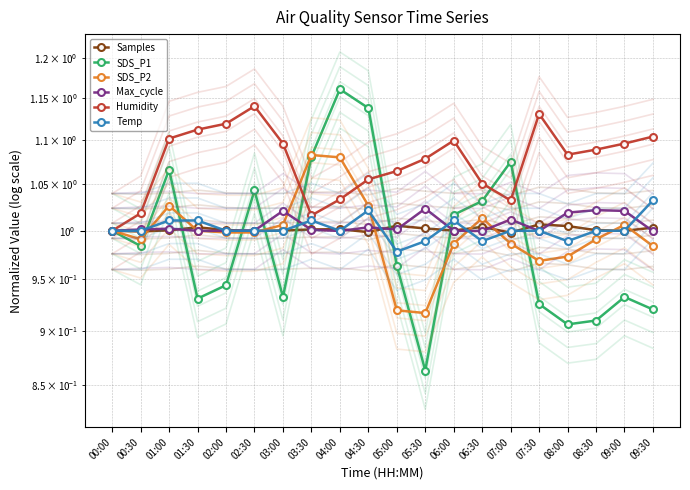

Is it true that SDS_P1 equals 0.9 at 08:00?

True